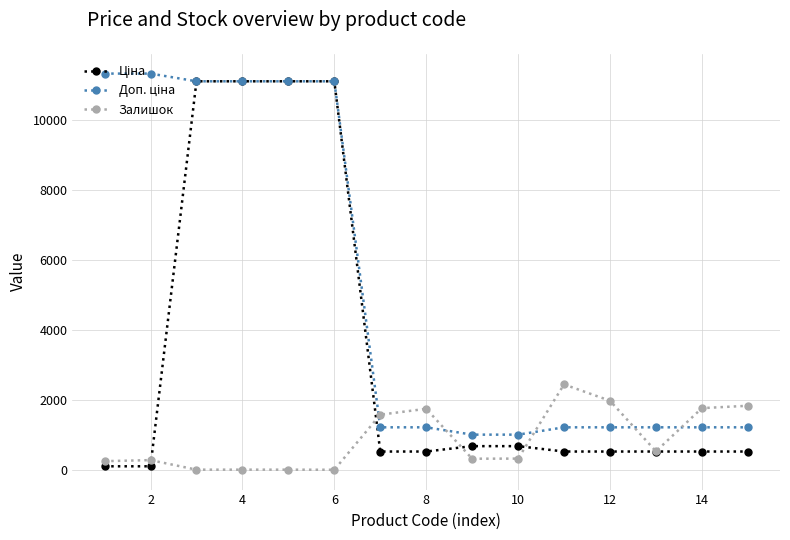

True or false: Залишок has more than 1 points higher than both neighbors.

True